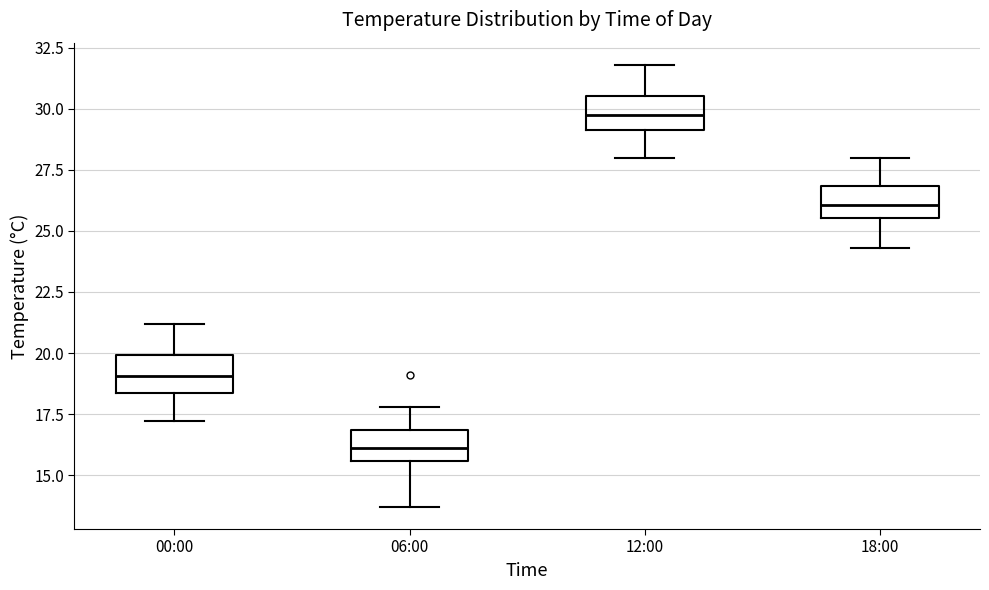

Reading left to right, transcribe this box plot: for each box, give where its median line is, the range the box spans, and where its two whiskers end, as read against the y-axis. The values are not printed on the chart, so give them approximately, as read against the axis.

00:00: median 19.0, box 18.5 to 20.0, whiskers 17.0 to 21.0
06:00: median 16.0, box 15.5 to 17.0, whiskers 13.5 to 18.0
12:00: median 30.0, box 29.0 to 30.5, whiskers 28.0 to 32.0
18:00: median 26.0, box 25.5 to 27.0, whiskers 24.5 to 28.0